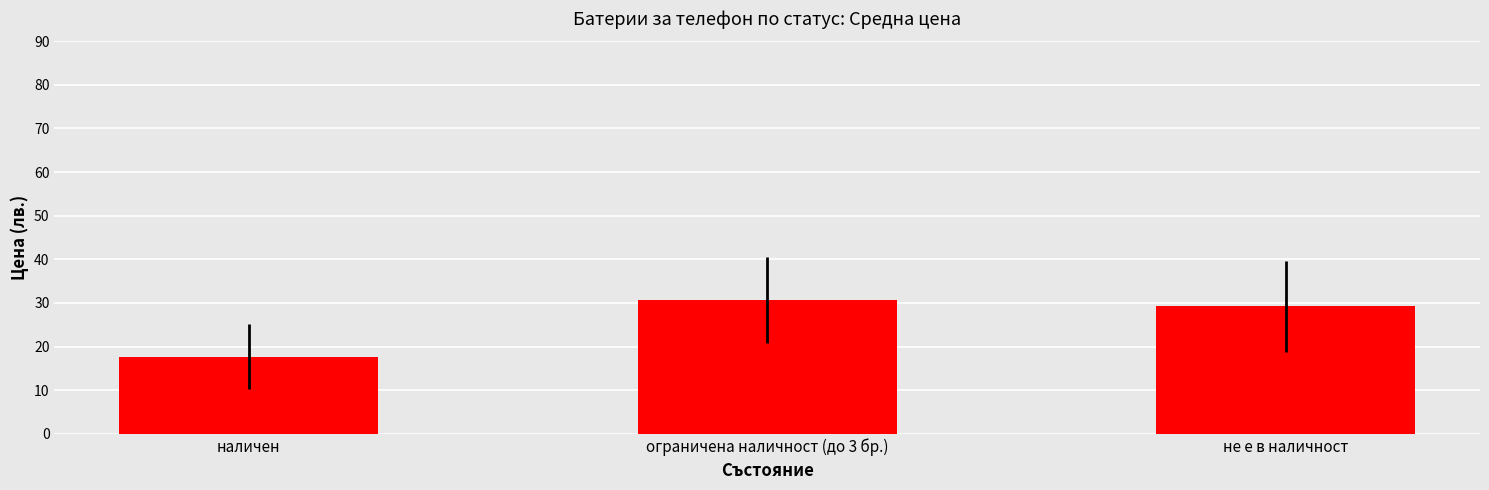

At which category does the chart reach its minimum across all series?

наличен